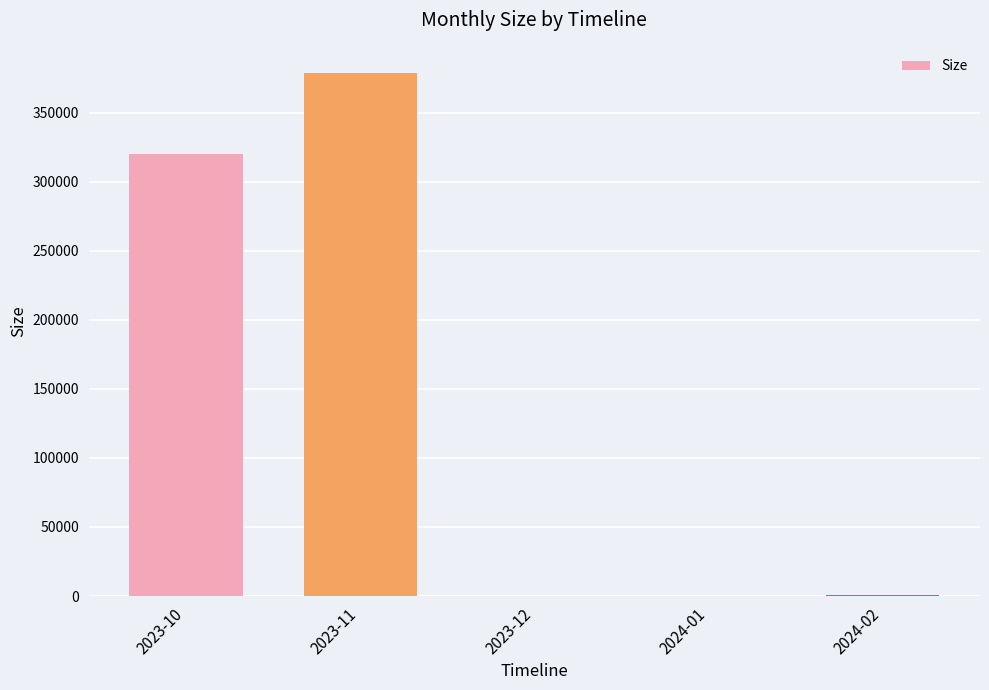

What is the sum of the values at 2023-11 and 2023-12?

378796